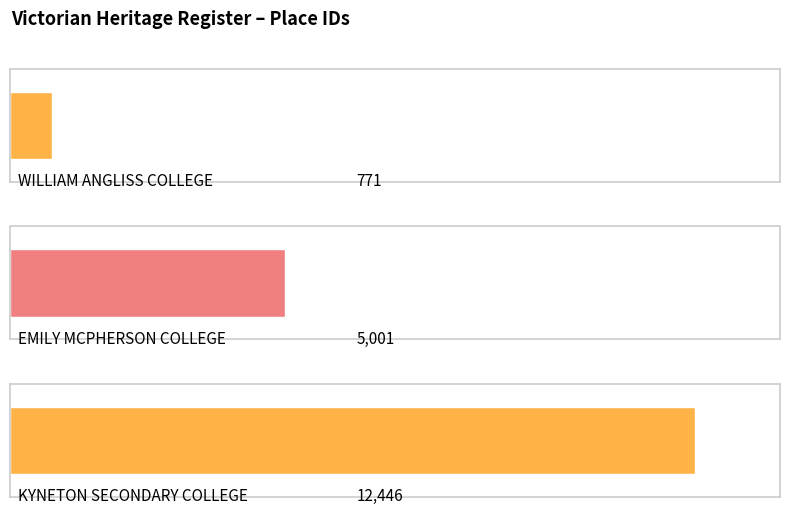

What is the label of the 2nd bar from the right?

EMILY MCPHERSON COLLEGE